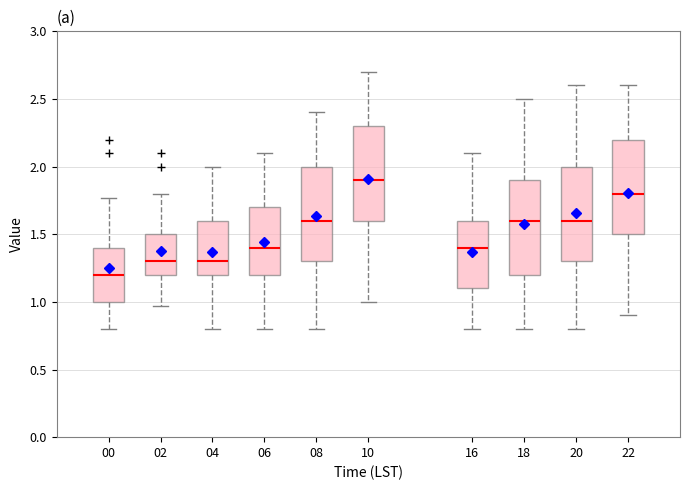

Which box has the lowest median line?

00